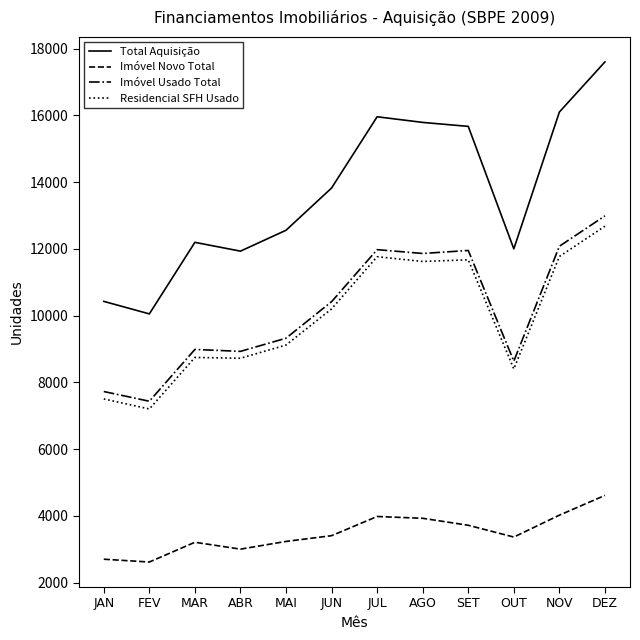

What is the approximate value of Total Aquisição at AGO?

15788